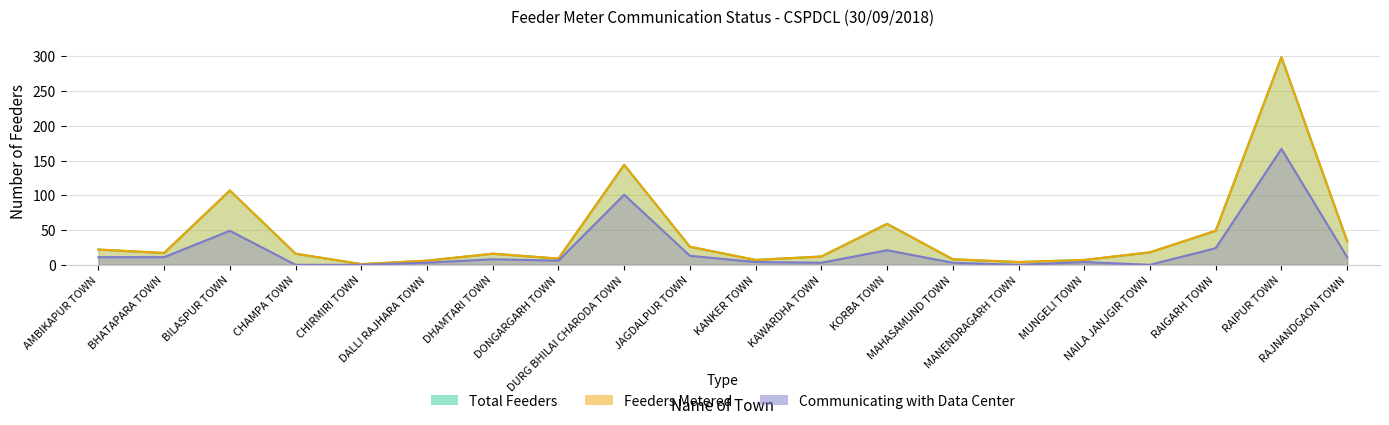

Rank the categories by Communicating value from lowest to highest.

CHAMPA TOWN, CHIRMIRI TOWN, MANENDRAGARH TOWN, NAILA JANJGIR TOWN, DALLI RAJHARA TOWN, KAWARDHA TOWN, MAHASAMUND TOWN, KANKER TOWN, MUNGELI TOWN, DONGARGARH TOWN, DHAMTARI TOWN, AMBIKAPUR TOWN, BHATAPARA TOWN, RAJNANDGAON TOWN, JAGDALPUR TOWN, KORBA TOWN, RAIGARH TOWN, BILASPUR TOWN, DURG BHILAI CHARODA TOWN, RAIPUR TOWN